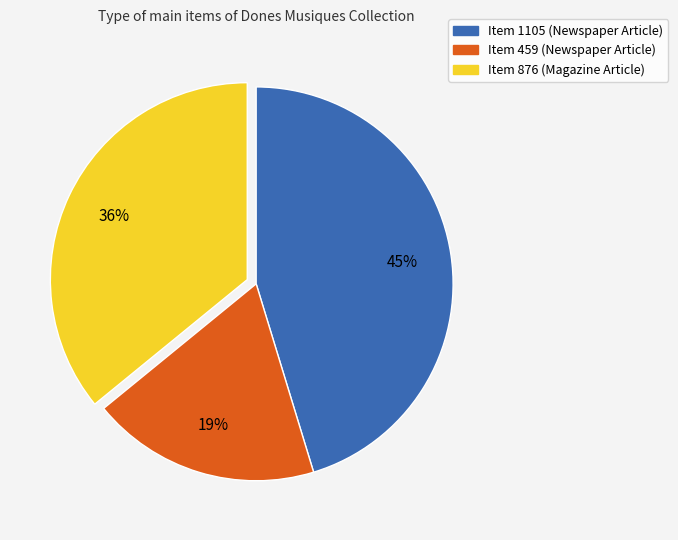

Is the sum of Item 459 (Newspaper Article) and Item 876 (Magazine Article) greater than half?

Yes